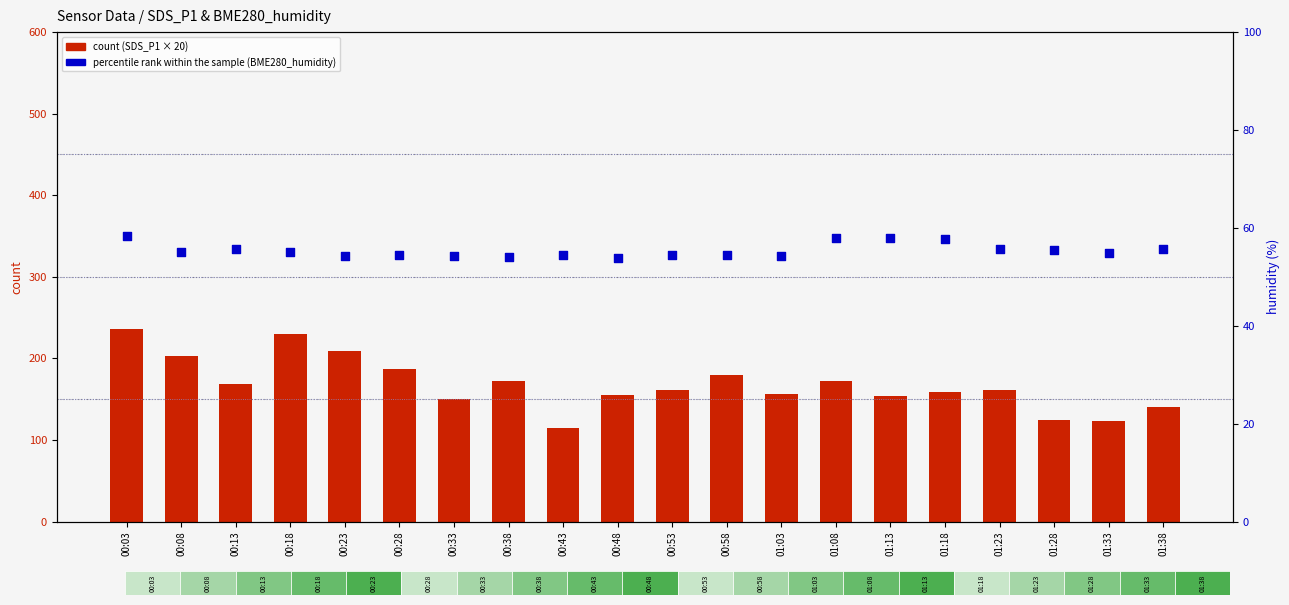

What are all the series names shown in the legend?

count, percentile rank within the sample